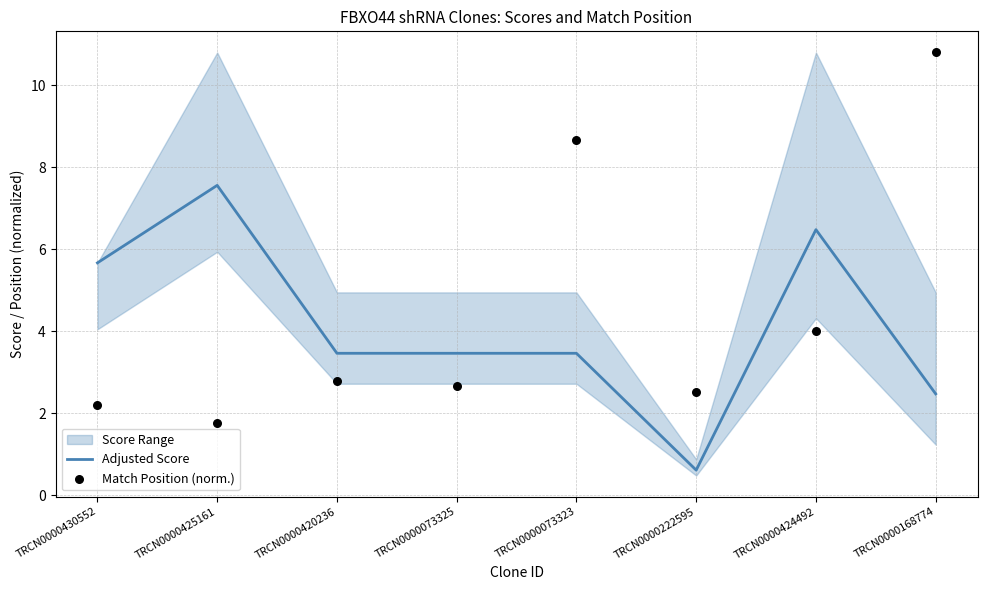

What is the total value across all series at TRCN0000420236?

6.2